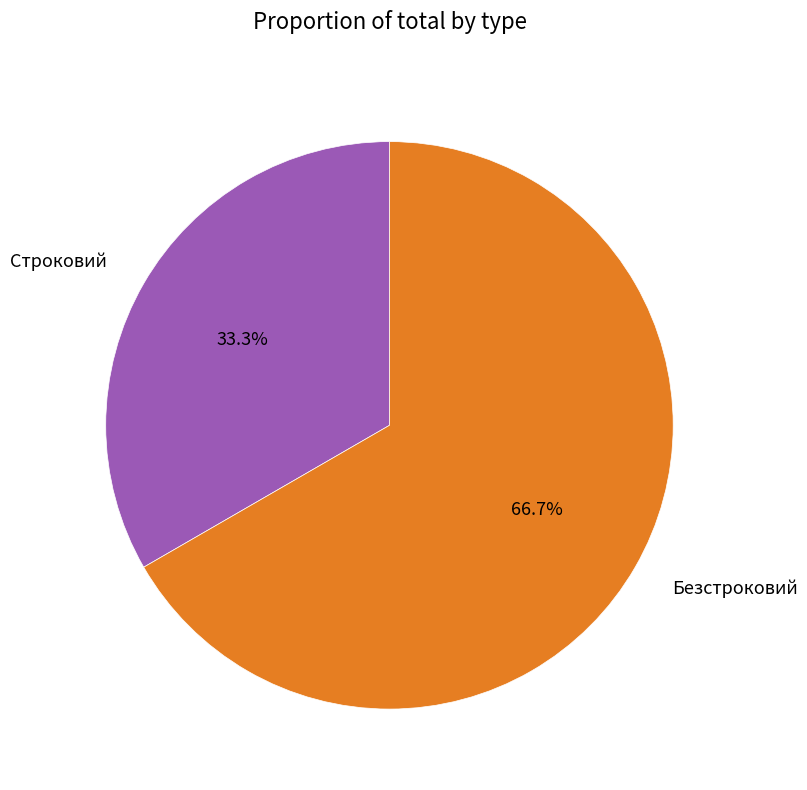

Is the sum of Безстроковий and Строковий greater than half?

Yes